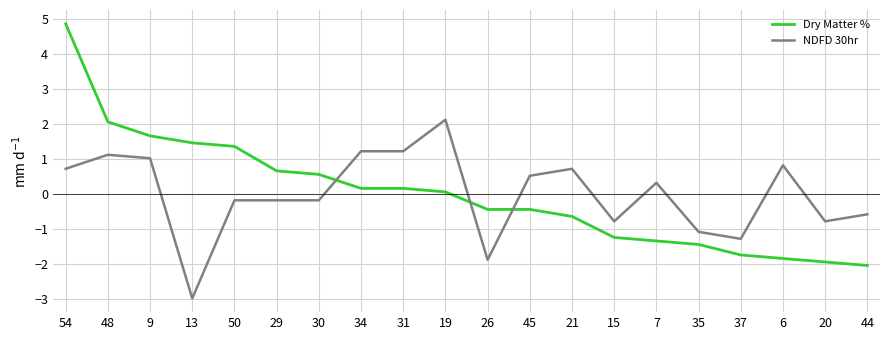

What is the total value across all series at 29?

0.5